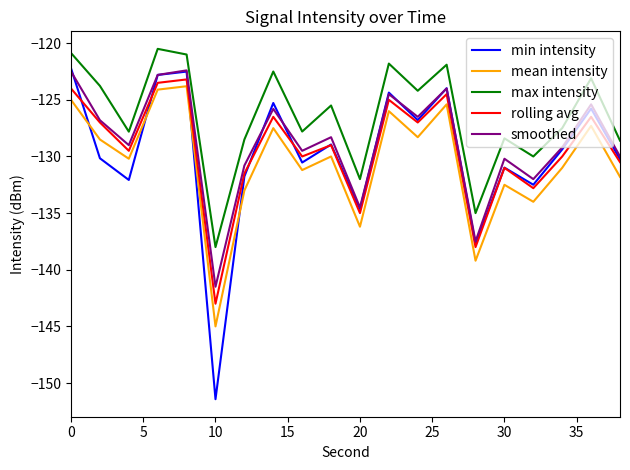

Does the chart have visible grid lines?

No